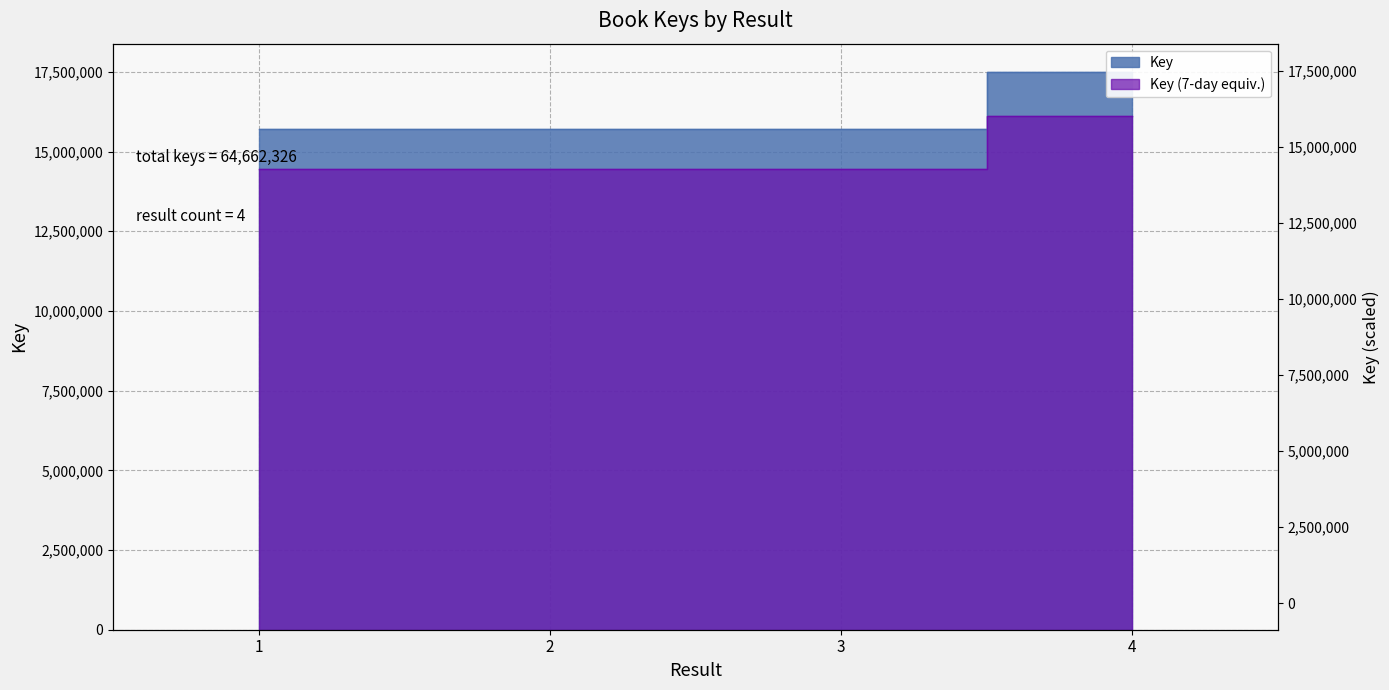

Which category has the lowest value across all series?

3